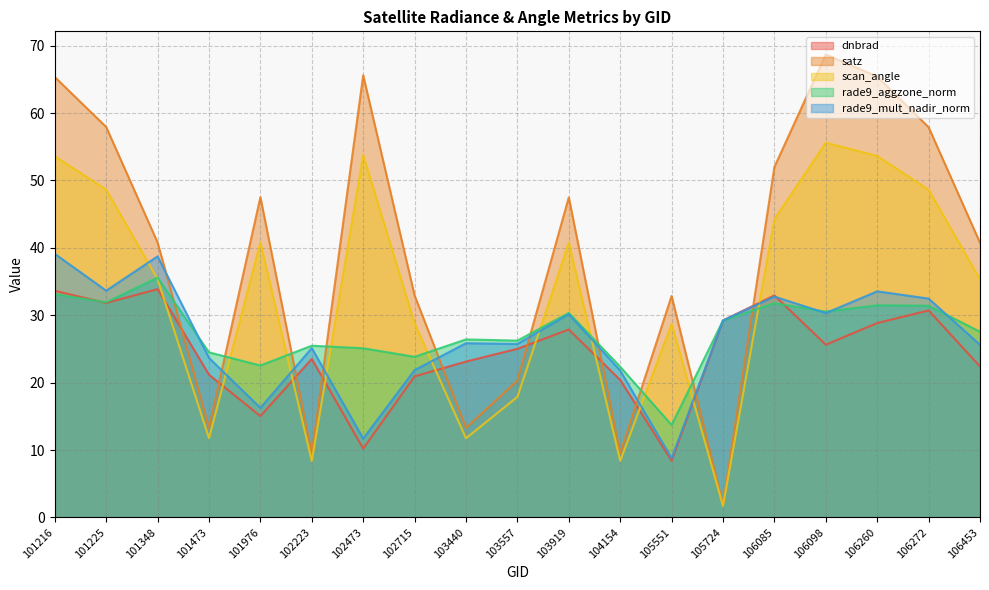

Between 102715 and 103440, which series saw the biggest shift?

satz